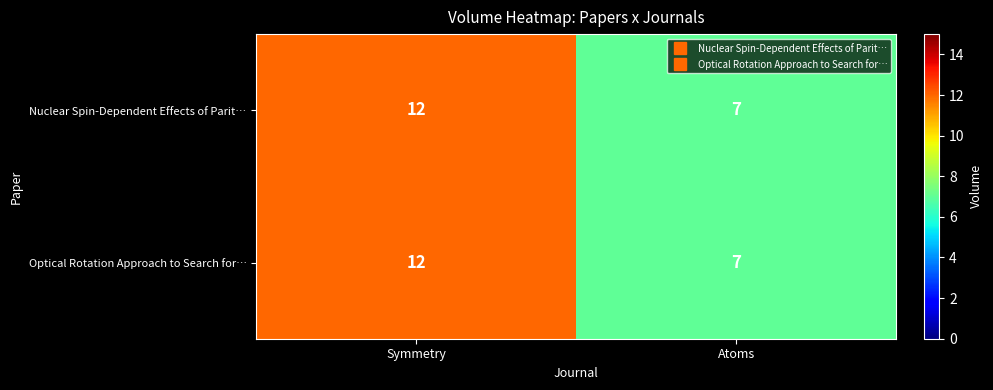

At which label does Optical Rotation Approach to Search for… reach its peak?

Symmetry